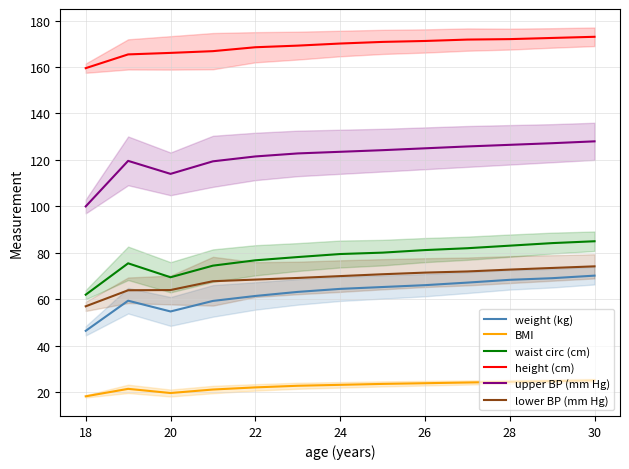

At which label is height (cm) closest to 166?

20